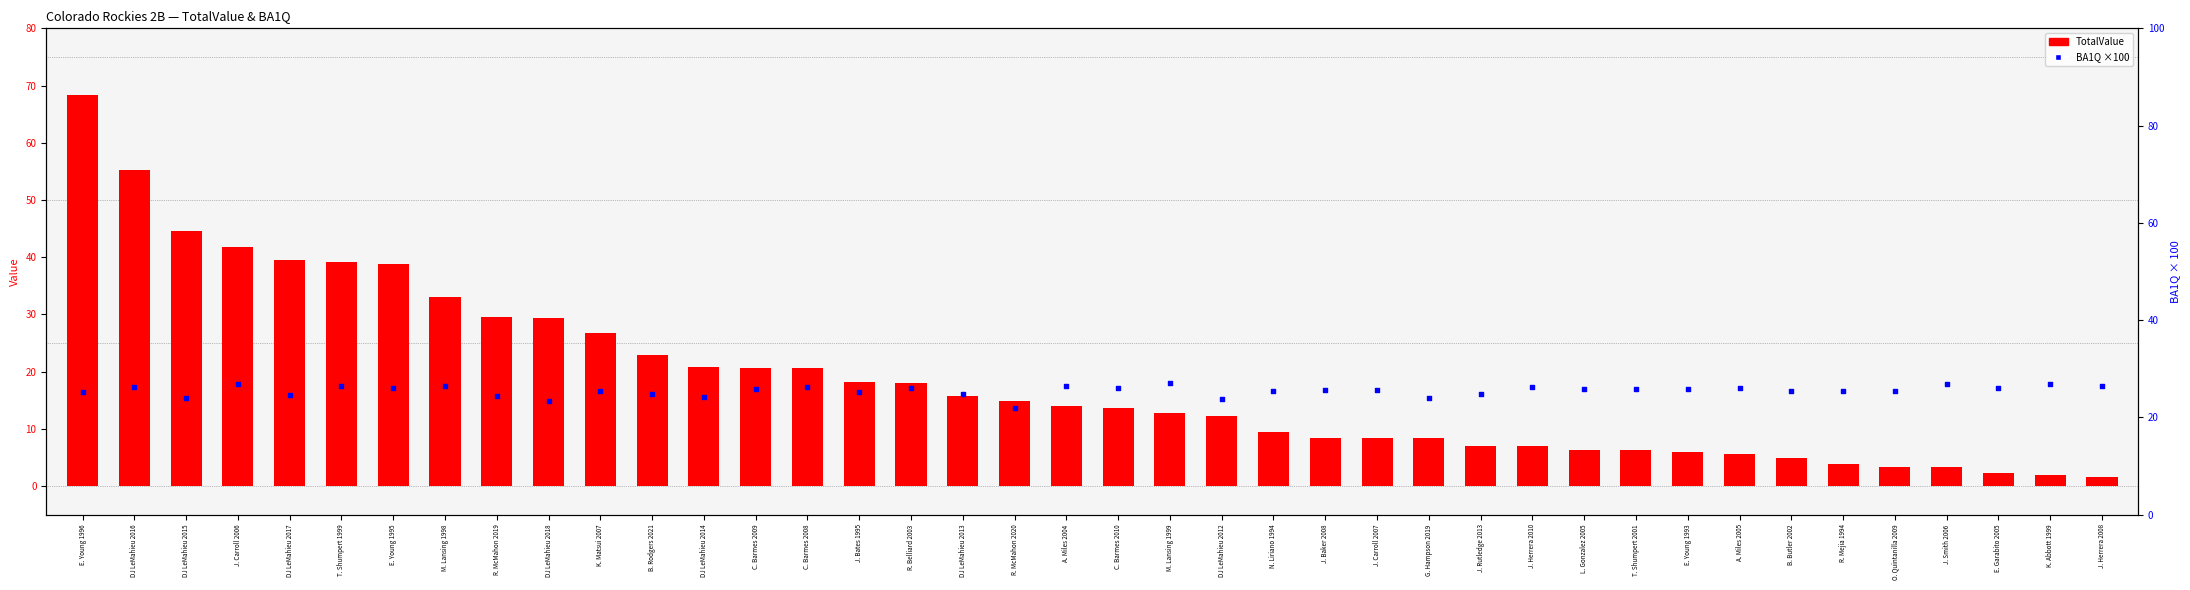

Which series has the largest Y range (max minus min)?

TotalValue